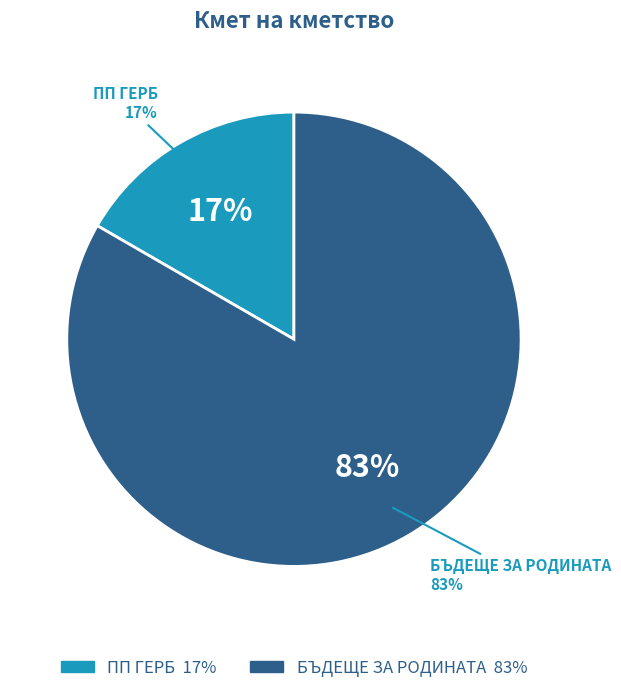

To the nearest percent, what is the average slice percentage?

50%